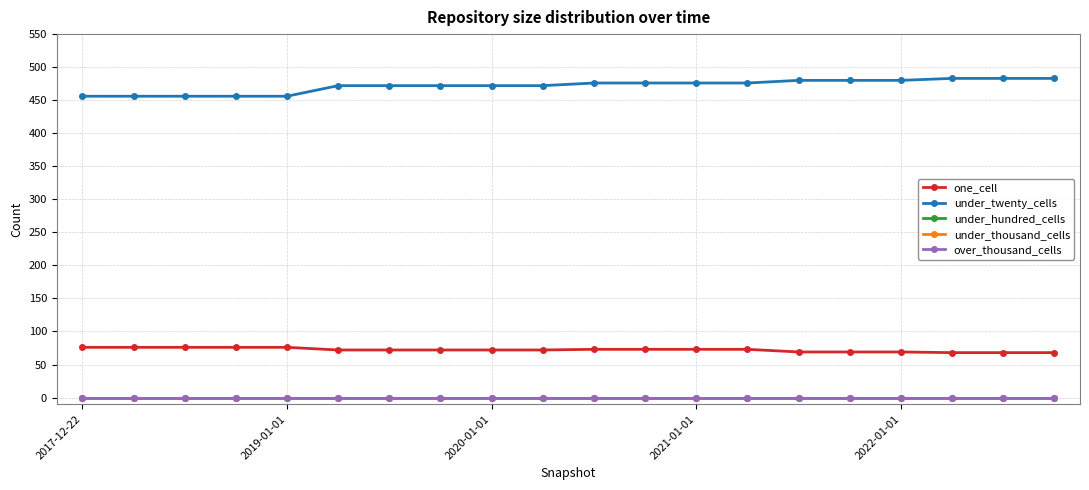

How many lines are shown in the chart?

5